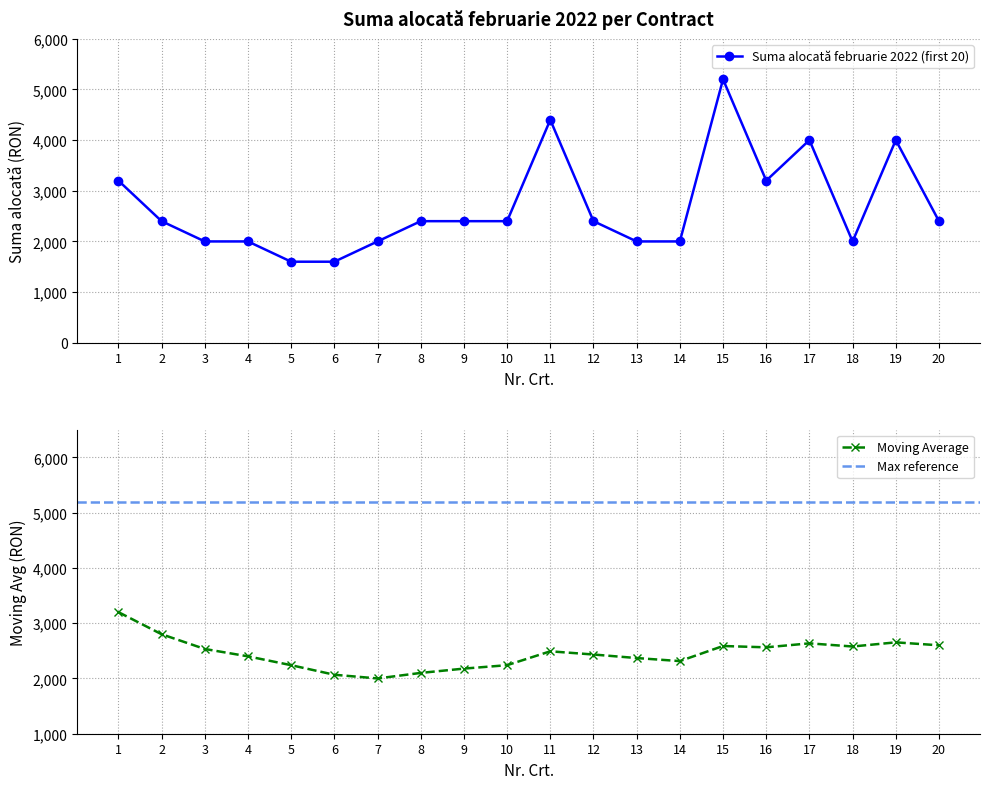

Is it true that Suma alocată februarie 2022 (first 20) equals 2400 at 8?

True